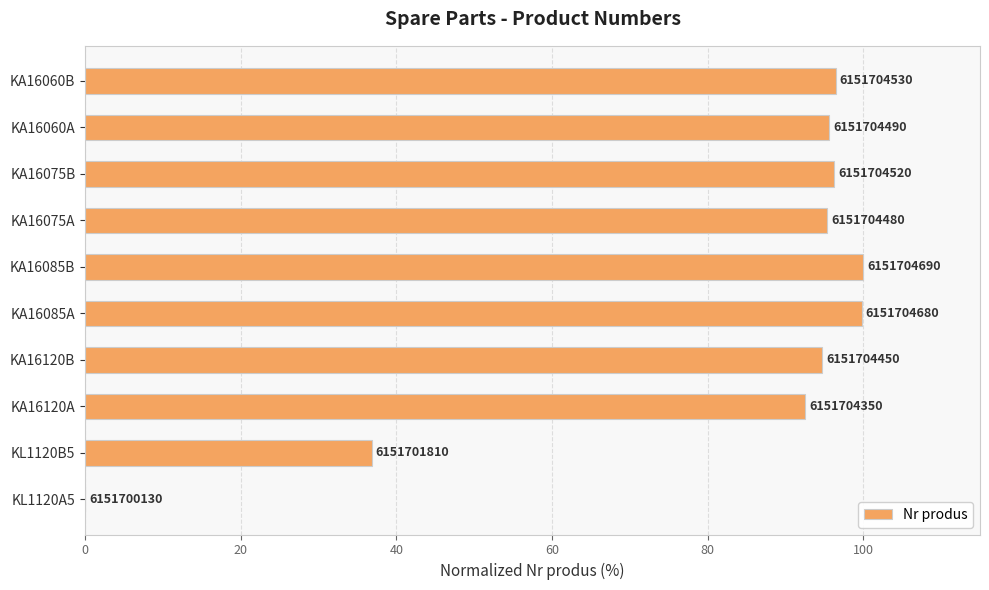

What is the sum of all values?

807.7